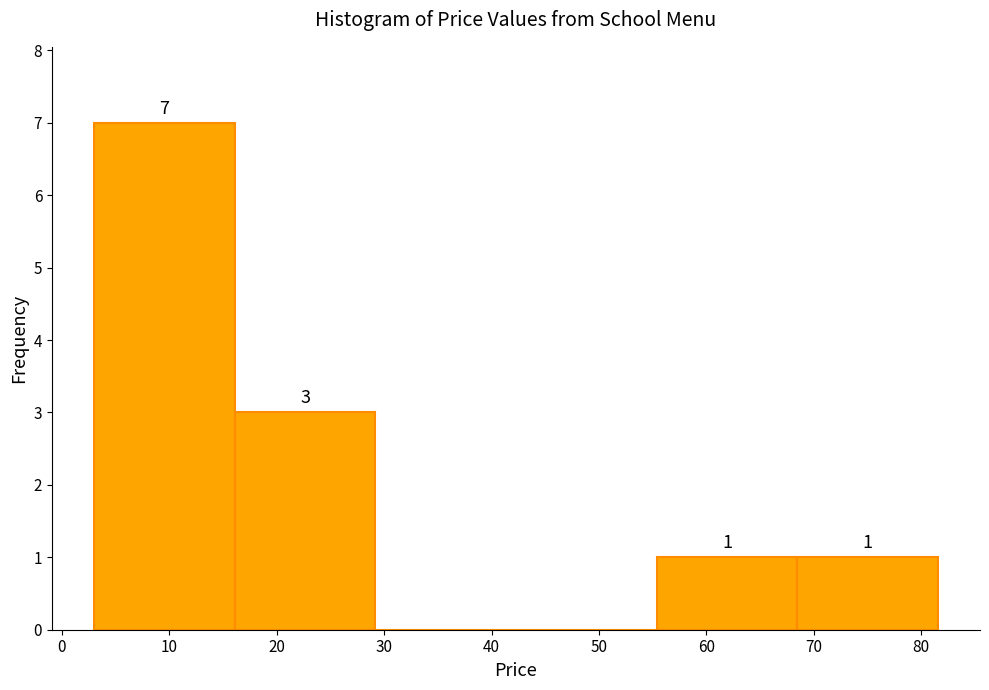

Over which range of the x-axis is the bar tallest?

3 to 16